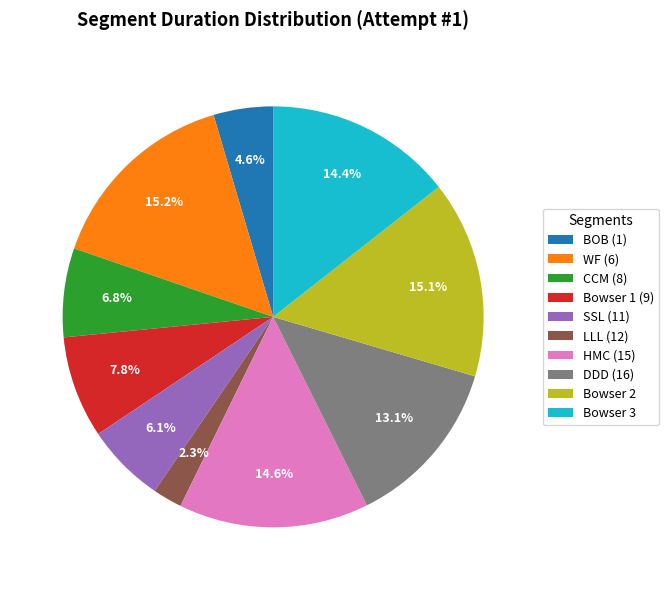

What is the smallest slice in the pie chart?

LLL (12)